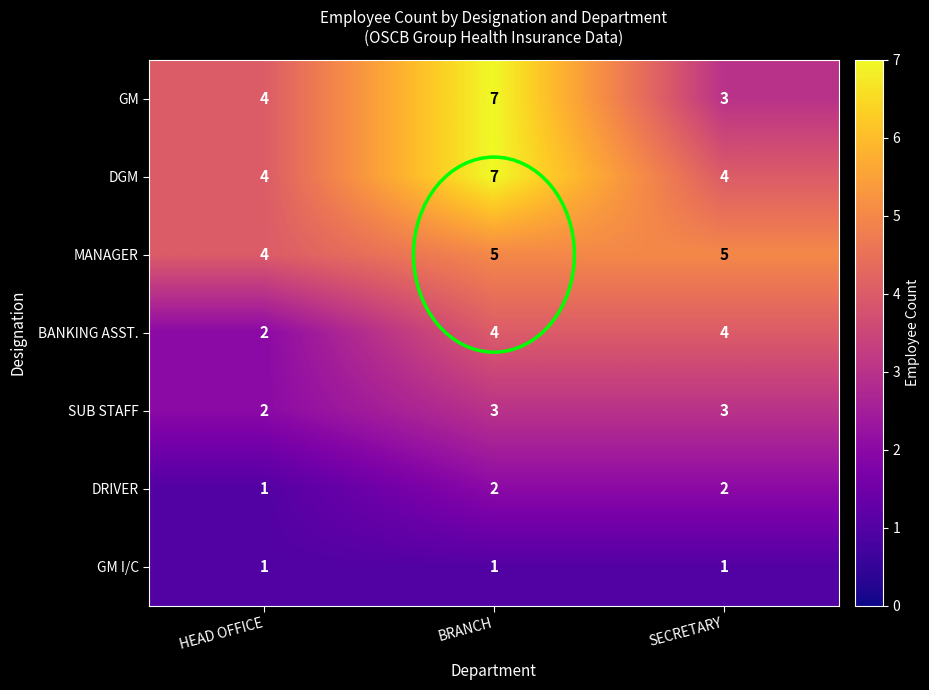

What is the sum of the MANAGER values at HEAD OFFICE and SECRETARY?

9